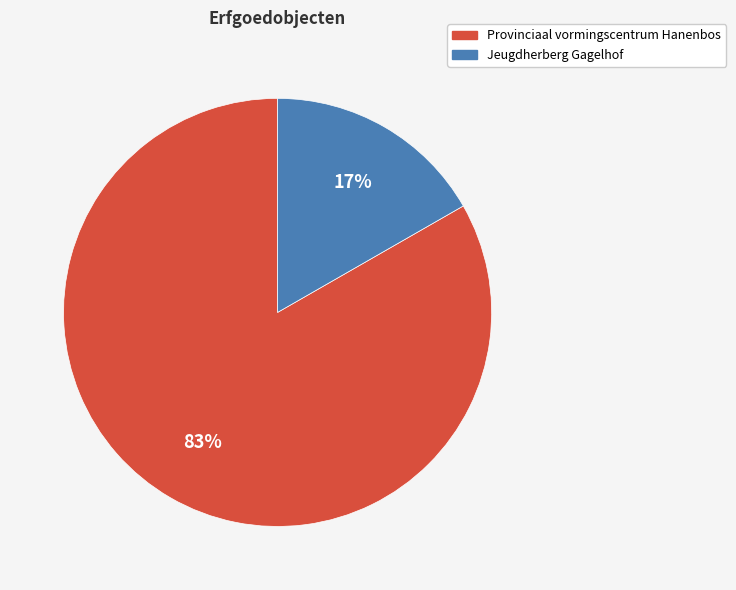

Between Provinciaal vormingscentrum Hanenbos and Jeugdherberg Gagelhof, which is larger?

Provinciaal vormingscentrum Hanenbos